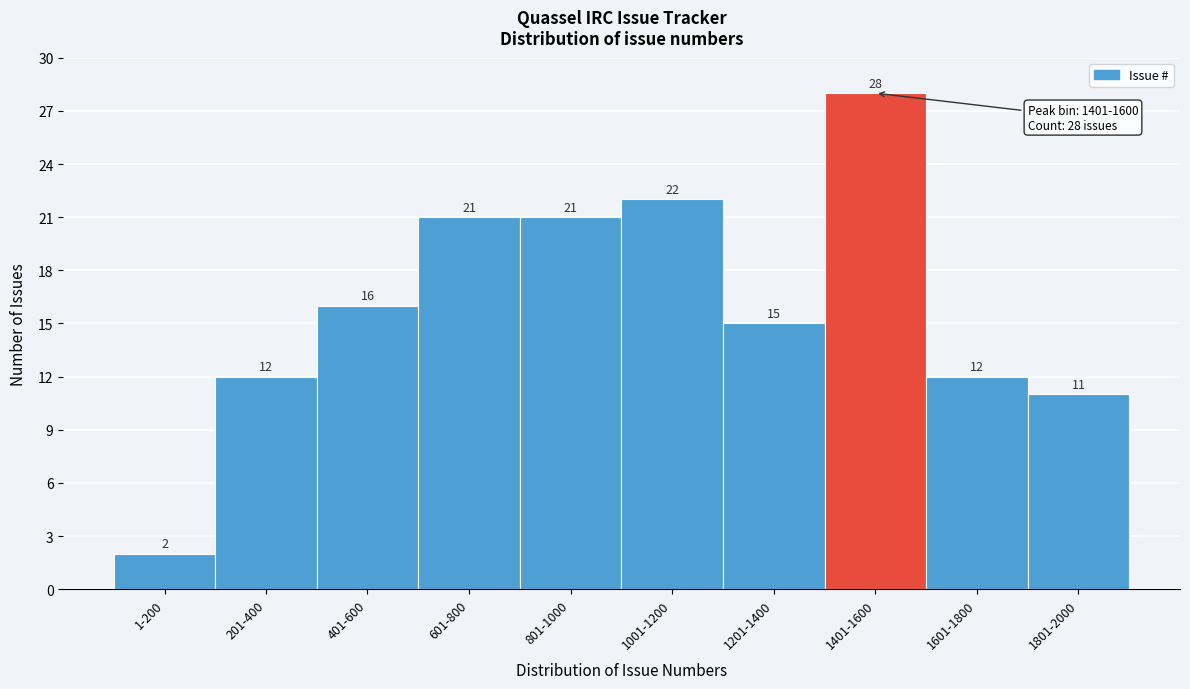

Reading right to left, extract all data points from this chart.

1801-2000=11	1601-1800=12	1401-1600=28	1201-1400=15	1001-1200=22	801-1000=21	601-800=21	401-600=16	201-400=12	1-200=2